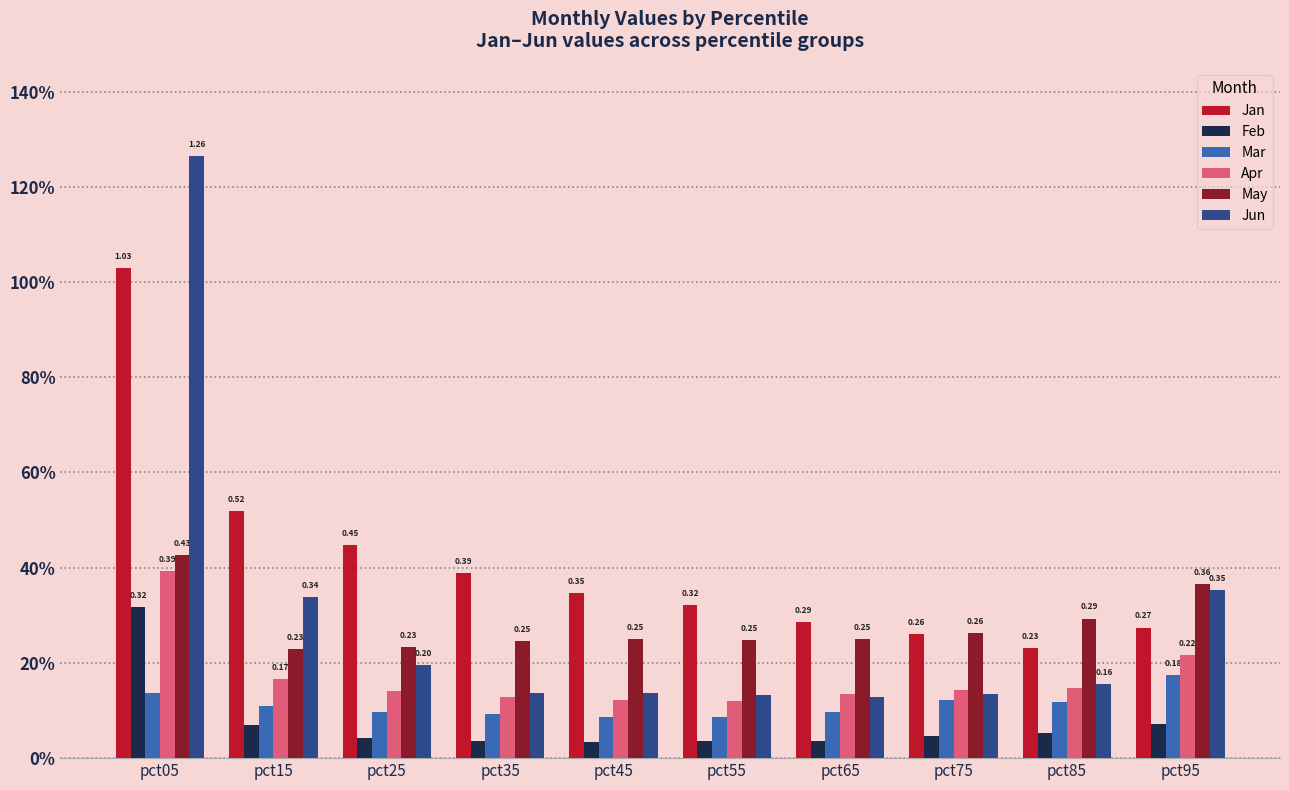

The Jun series shows 0.1 at pct75. True or false?

True